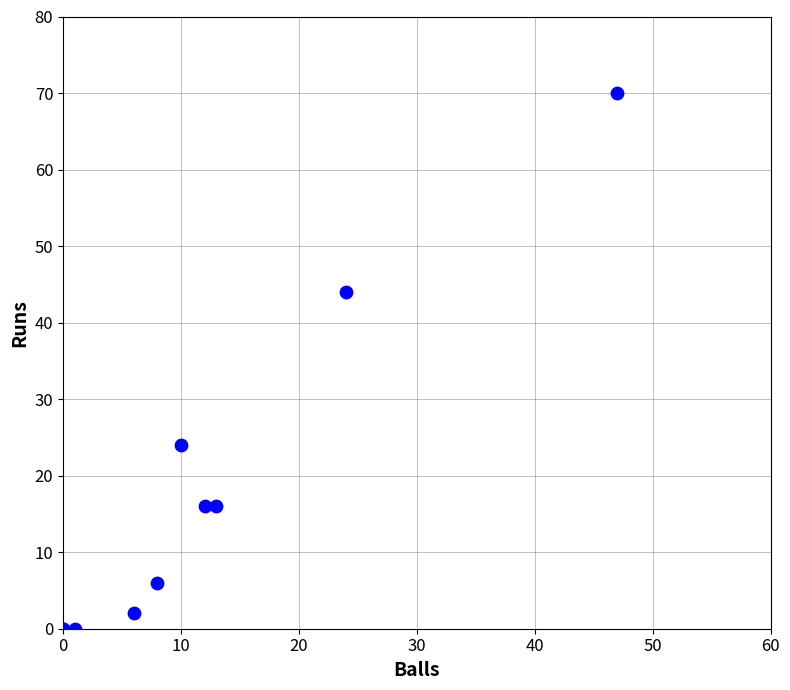

What Y value in the scatter plot is closest to 35?

44